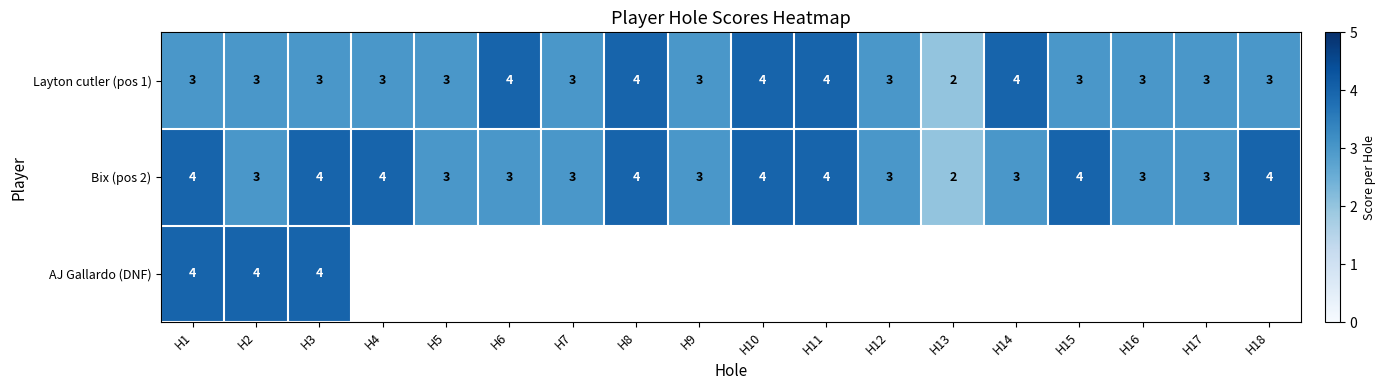

What is the maximum value for Layton cutler (pos 1)?

4